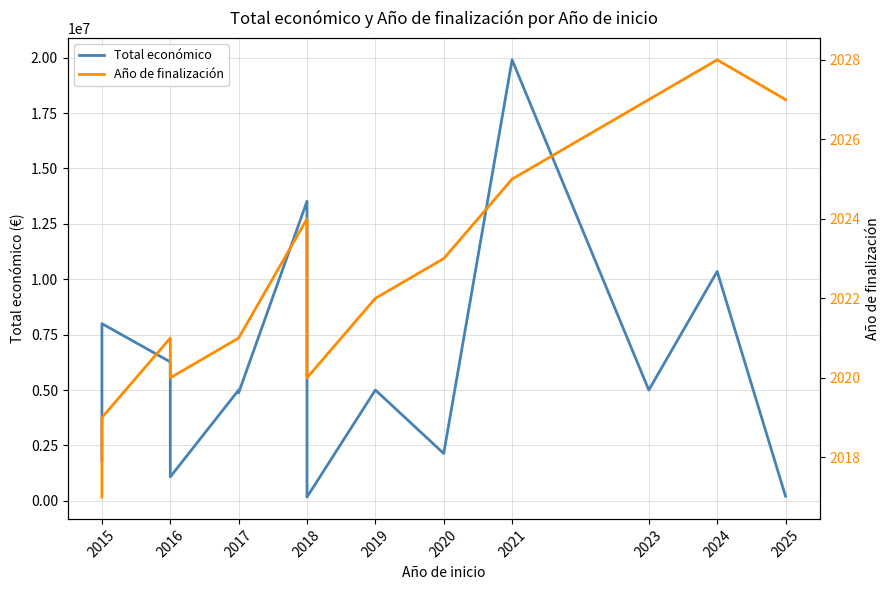

Is it true that Año de finalización equals 1086 at 2021?

False